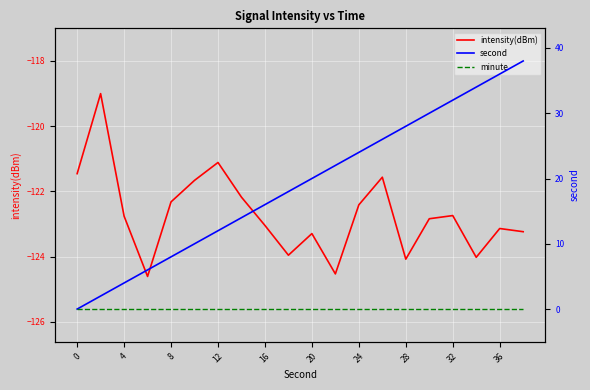

What is the maximum value for intensity(dBm)?

-119.0